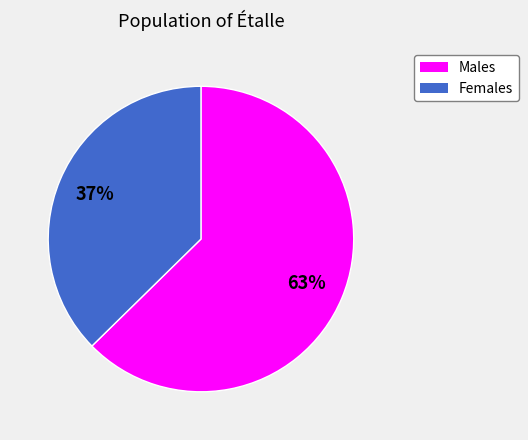

To the nearest percent, what is the average slice percentage?

50%